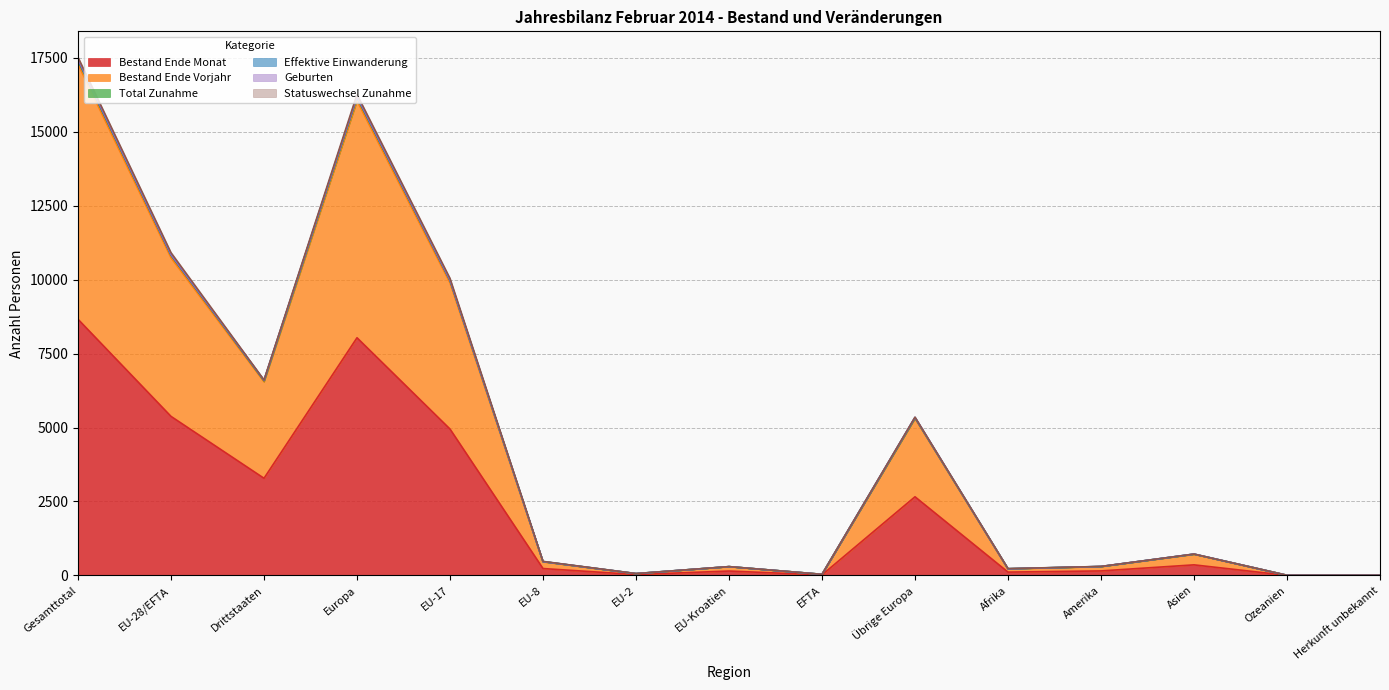

What position from the left is EU-8?

6